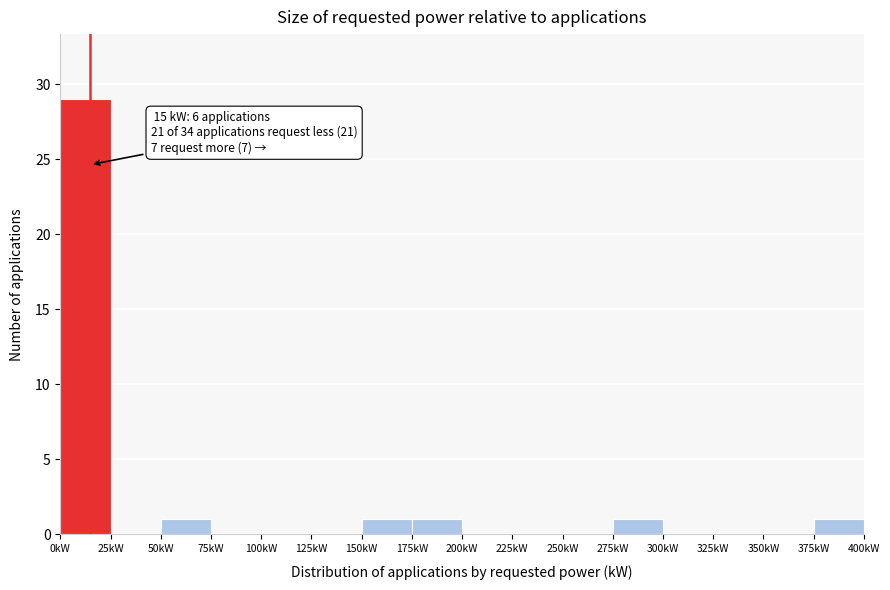

Over which range of the x-axis is the bar tallest?

0 to 25